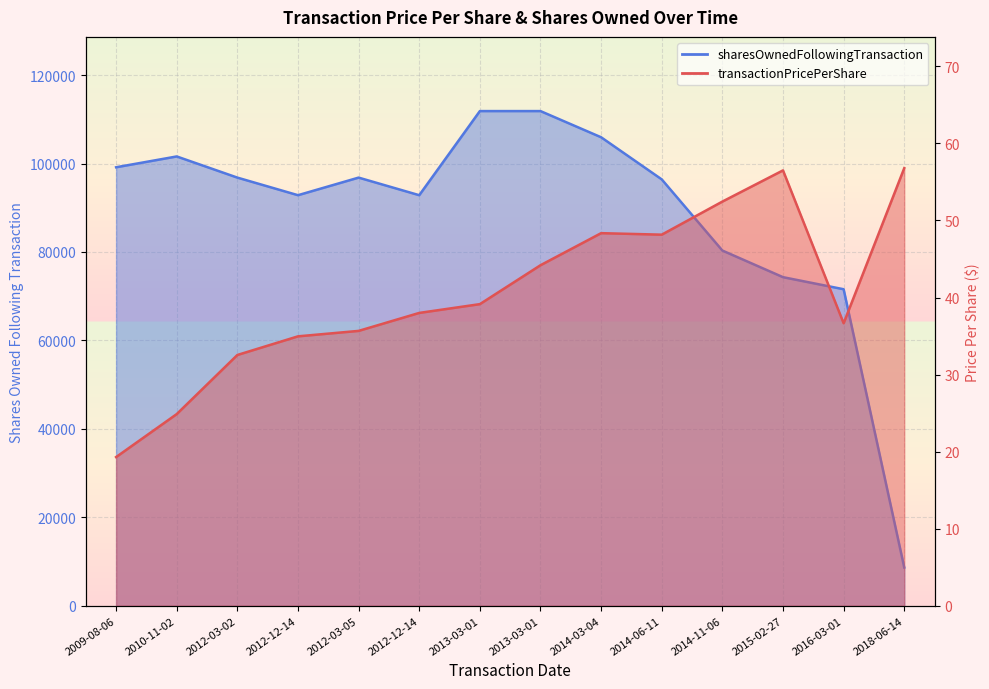

What is the difference between the maximum and minimum values in the transactionPricePerShare_line series?

37.5